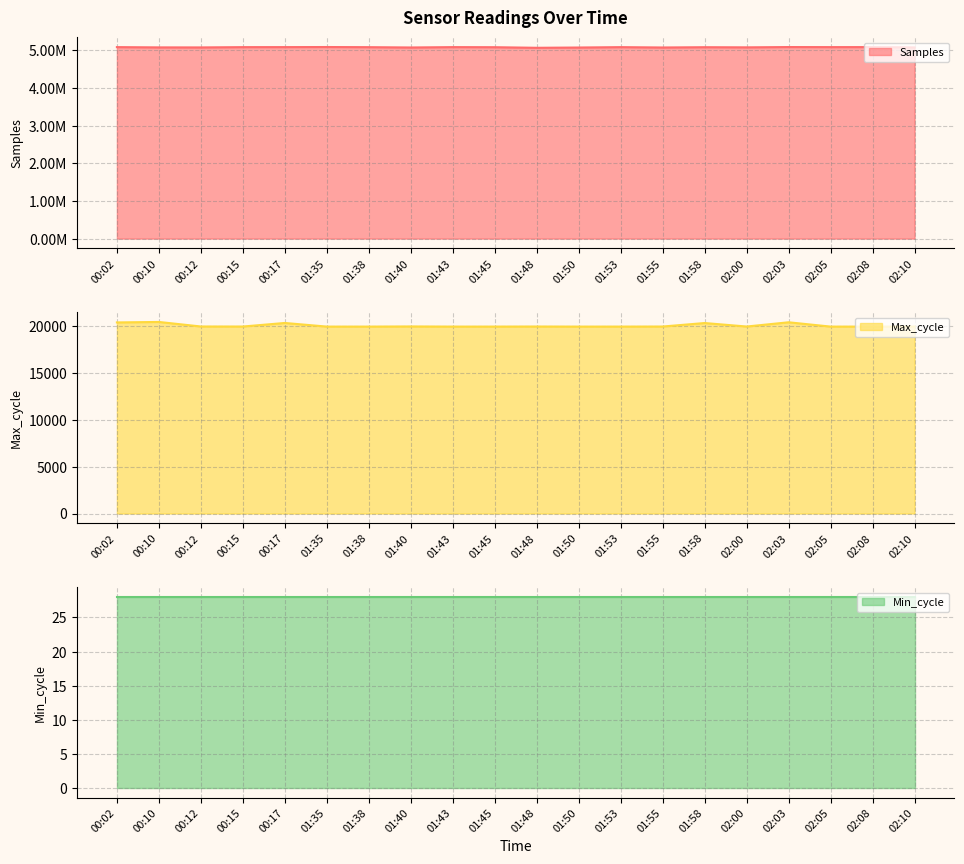

True or false: Max_cycle has a value of 27433 at 02:10.

False